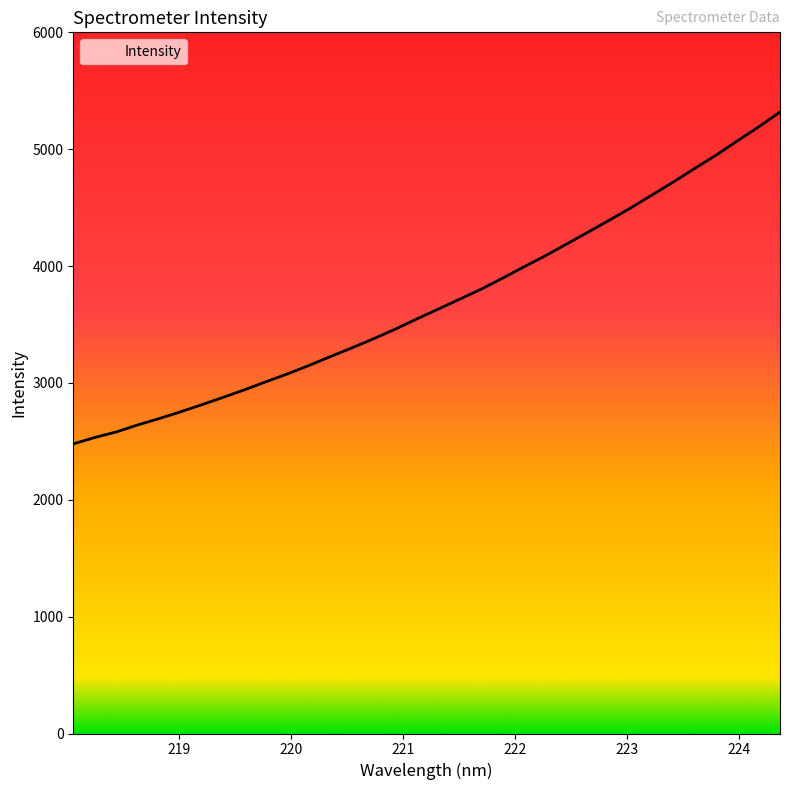

What is the maximum value shown in the chart?

5317.1